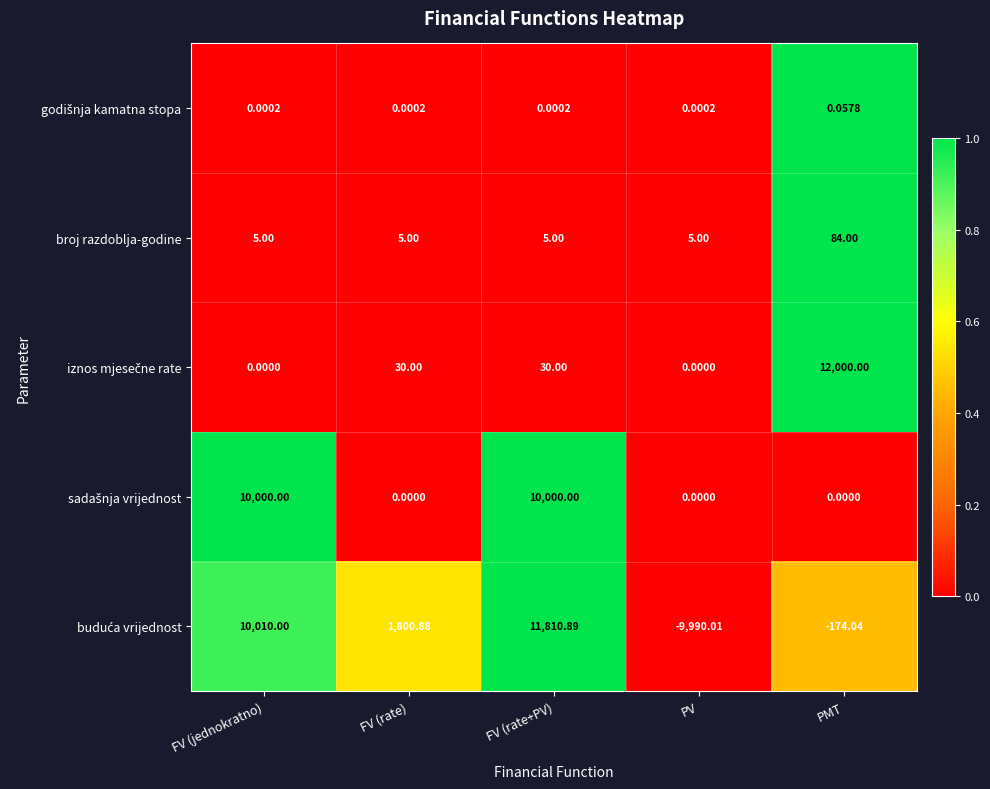

At which category is the sum across all series the highest?

FV (rate+PV)